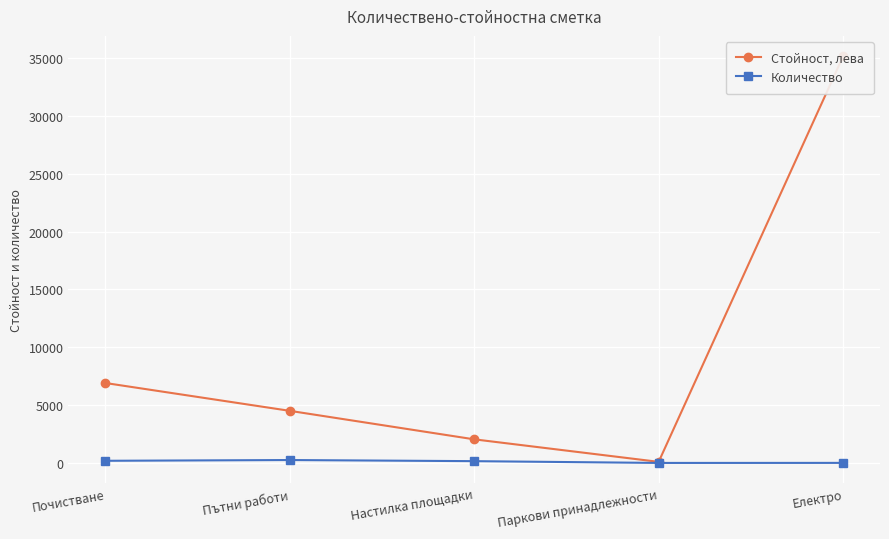

What is the value of the Количество point at the 5th from the left?

6.0